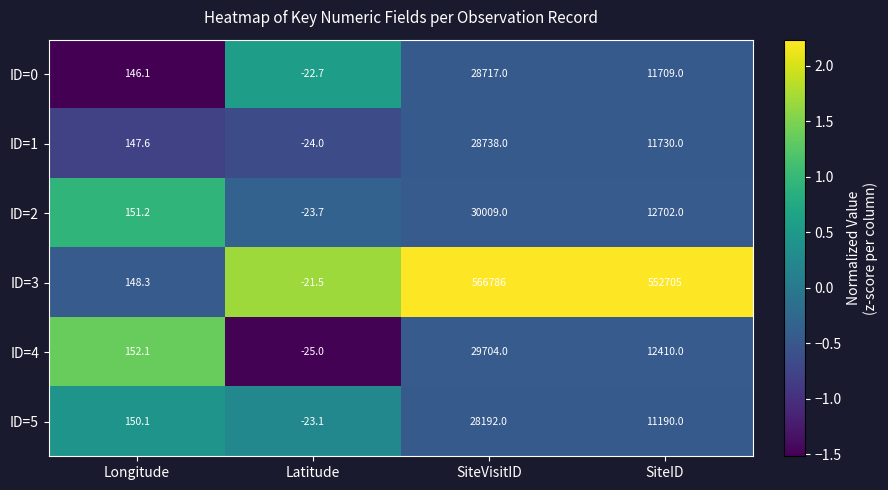

Which label corresponds to the largest value in the chart?

SiteVisitID